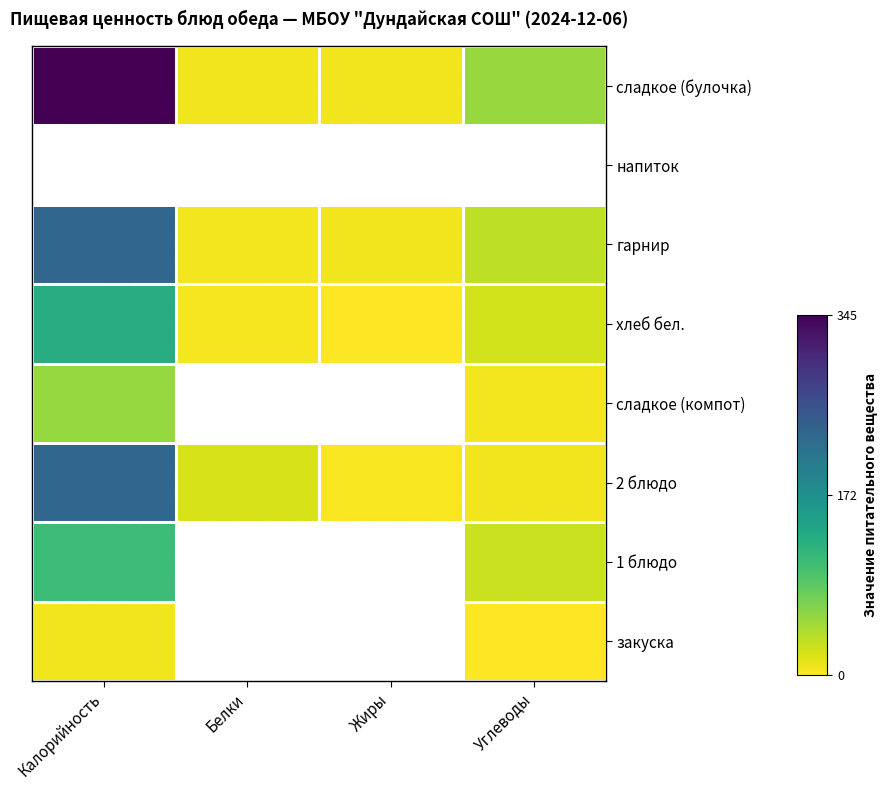

What value does the сладкое (булочка) series have at Белки?

8.0